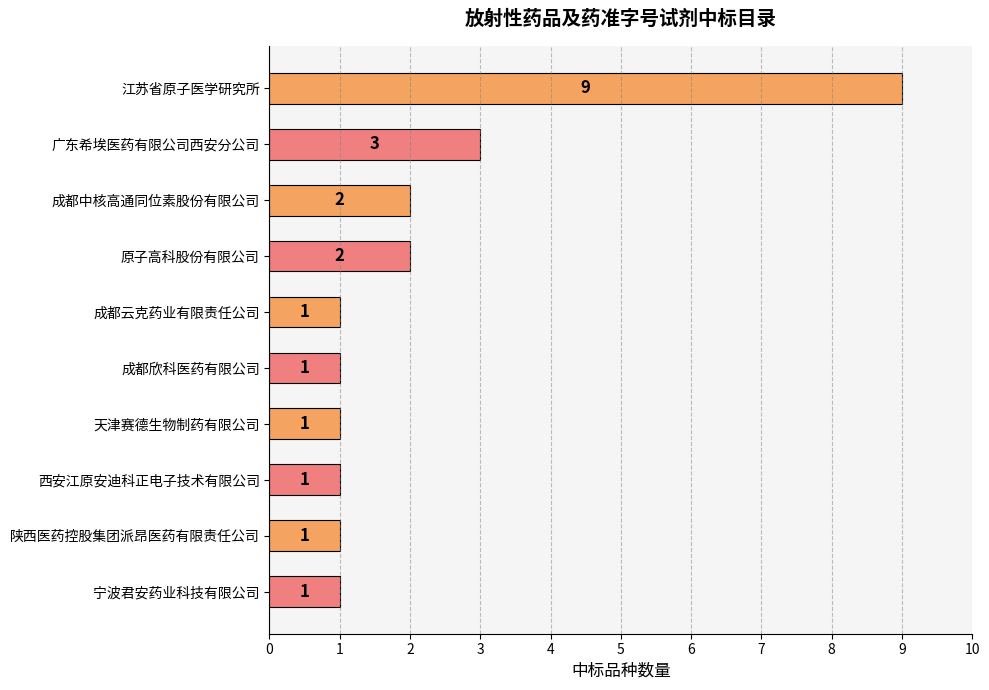

What is the label of the 7th bar from the top?

天津赛德生物制药有限公司